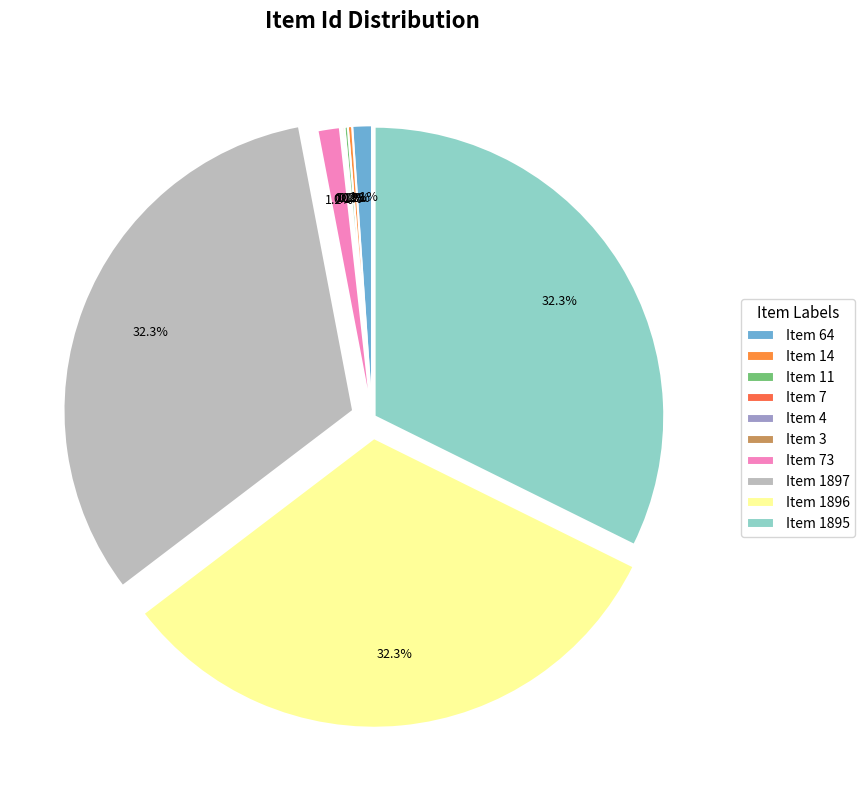

Which category has the biggest portion of the pie?

Item 1897